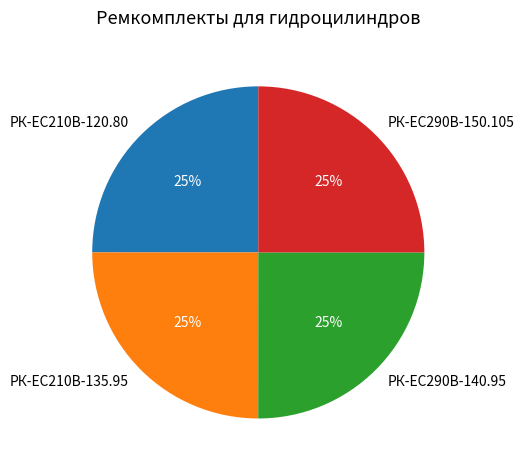

The РК-ЕС290В-140.95 slice represents 35% of the pie. True or false?

False